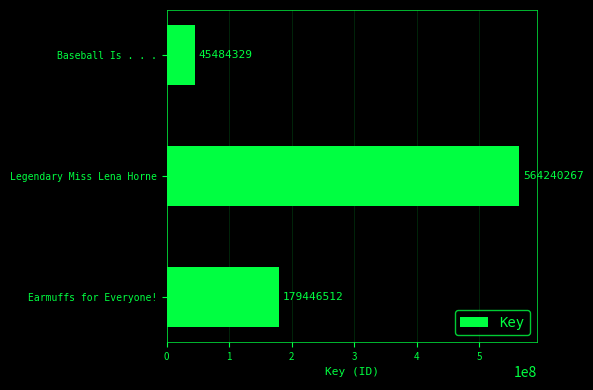

The chart shows a value of 45484329 at Baseball Is . . .. True or false?

True